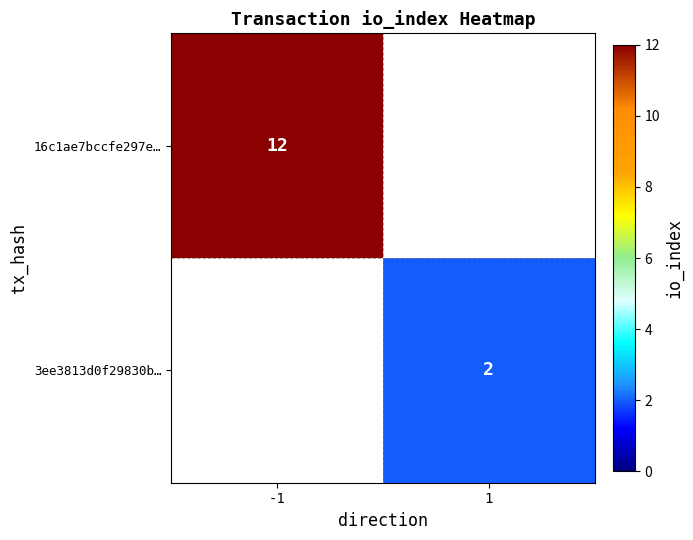

How many categories are shown in the chart?

2